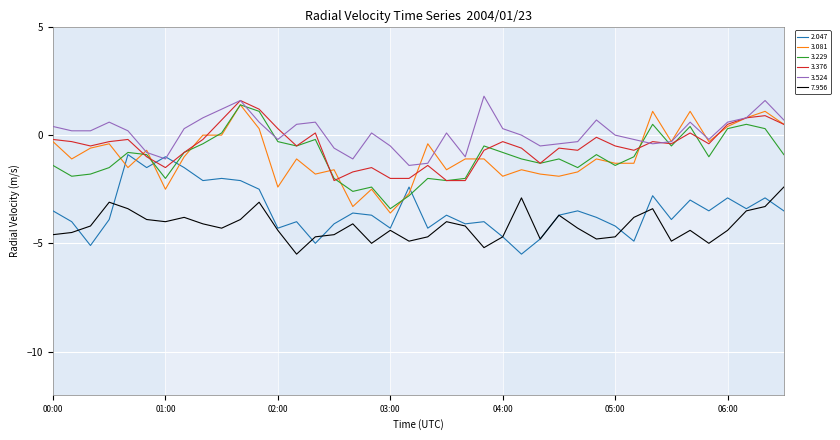

What is the greatest value displayed?

1.8